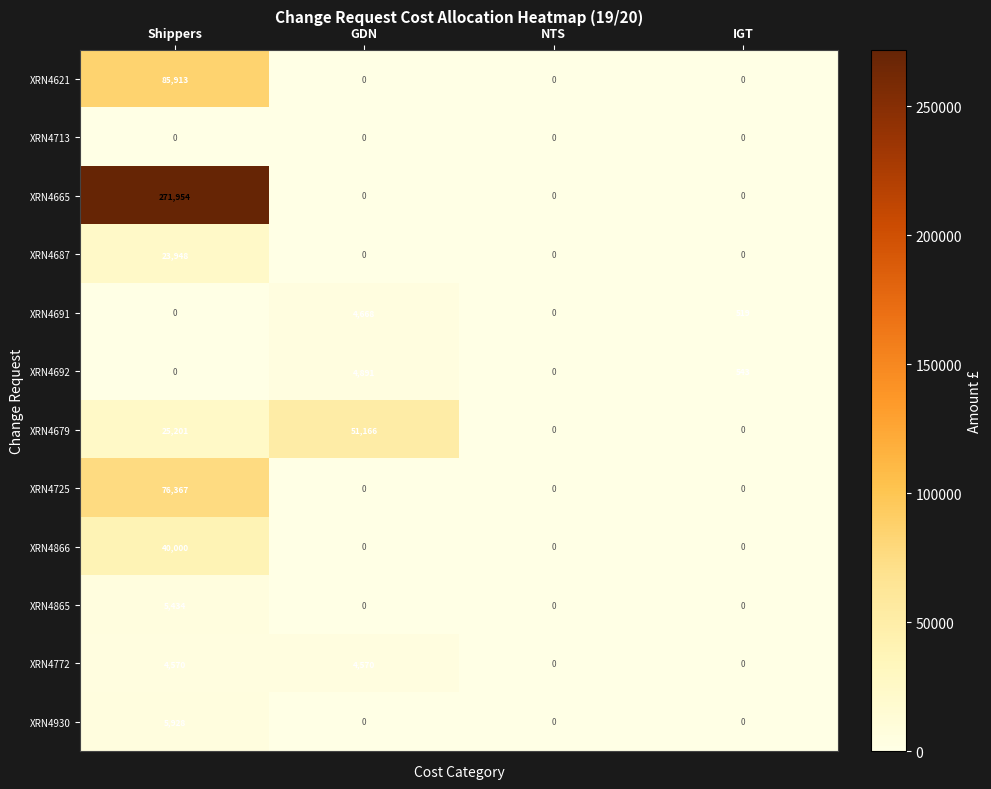

What is the difference between the highest and lowest values at IGT?

543